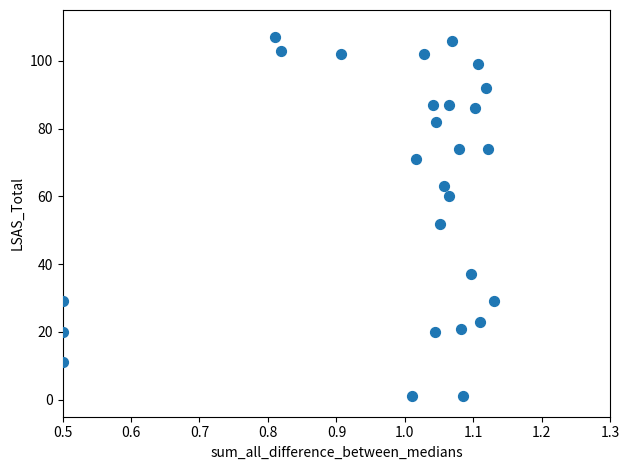

What Y value in the scatter plot is closest to 54?

52